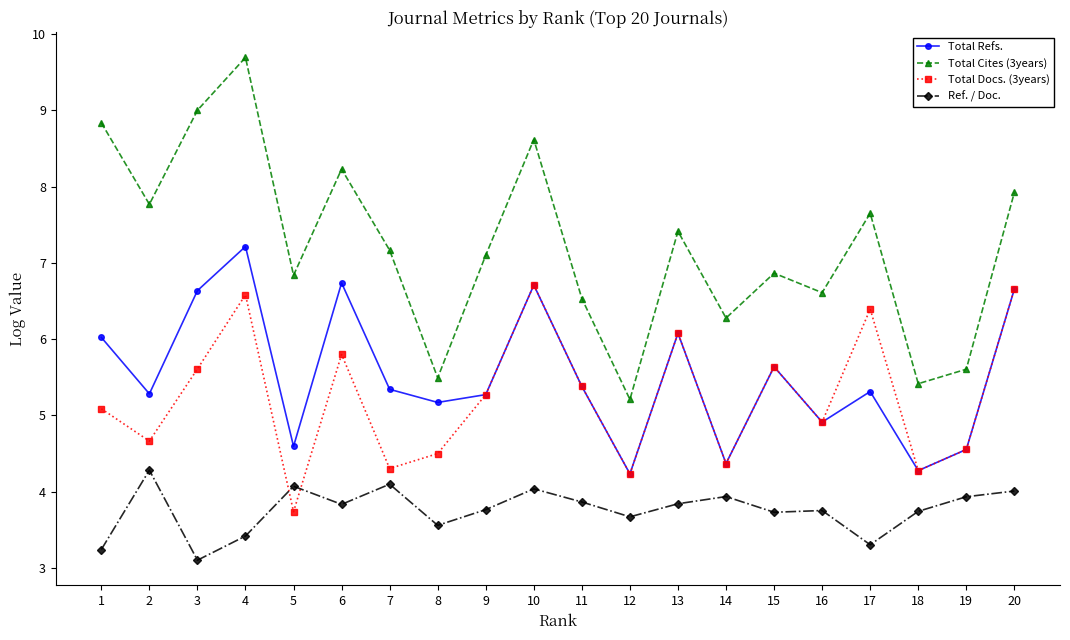

True or false: Ref. / Doc. and Total Refs. cross at least once.

False